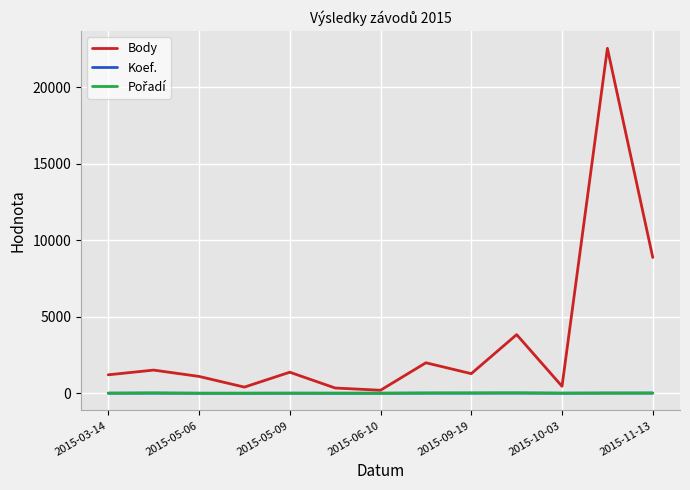

What is the average value of the Koef. series?

6